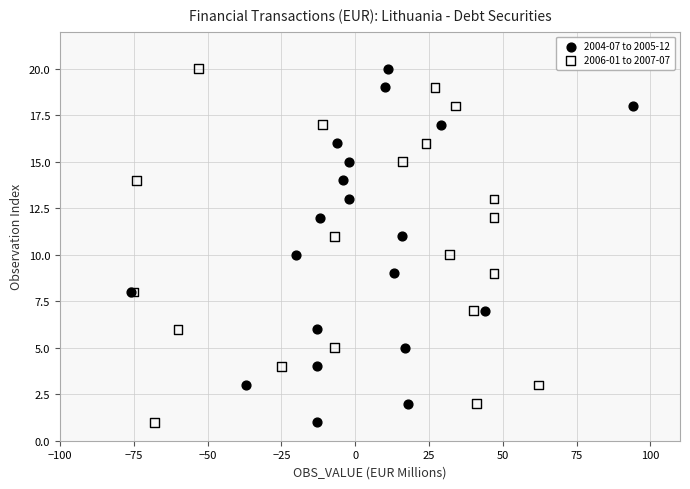

What are all the series names shown in the legend?

2004-07 to 2005-12, 2006-01 to 2007-07